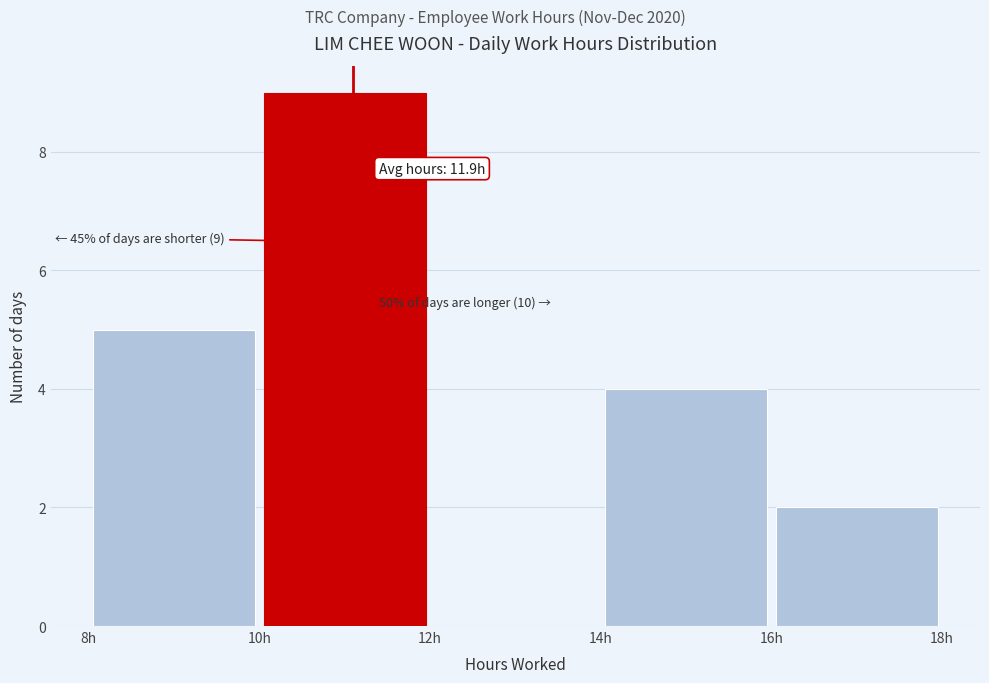

Which range on the x-axis has the tallest bar?

10 to 12